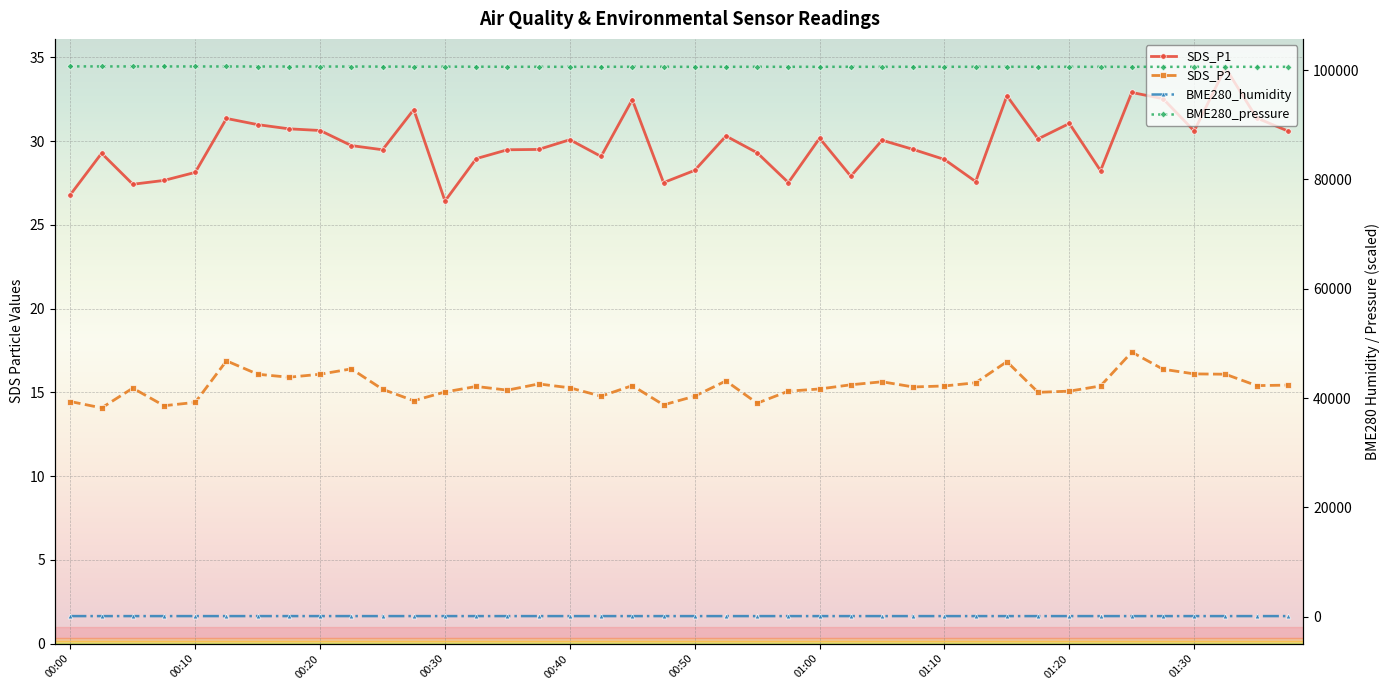

Reading left to right, extract all data points from this chart.

SDS_P1: 00:00=26.8	00:03=29.3	00:05=27.4	00:08=27.6	00:10=28.1	00:13=31.4	00:15=31.0	00:18=30.7	00:20=30.6	00:23=29.7	00:25=29.5	00:28=31.9	00:30=26.4	00:33=28.9	00:35=29.5	00:38=29.5	00:40=30.1	00:42=29.1	00:45=32.5	00:48=27.5	00:50=28.2	00:53=30.3	00:55=29.3	00:58=27.5	01:00=30.2	01:02=27.9	01:05=30.1	01:07=29.5	01:10=28.9	01:12=27.6	01:15=32.7	01:17=30.1	01:20=31.1	01:22=28.2	01:25=32.9	01:27=32.5	01:30=30.6	01:32=34.4	01:35=31.4	01:37=30.6
SDS_P2: 00:00=14.4	00:03=14.1	00:05=15.2	00:08=14.2	00:10=14.4	00:13=16.9	00:15=16.1	00:18=15.9	00:20=16.1	00:23=16.4	00:25=15.2	00:28=14.5	00:30=15.0	00:33=15.3	00:35=15.1	00:38=15.5	00:40=15.3	00:42=14.8	00:45=15.4	00:48=14.2	00:50=14.8	00:53=15.7	00:55=14.3	00:58=15.1	01:00=15.2	01:02=15.4	01:05=15.6	01:07=15.3	01:10=15.4	01:12=15.6	01:15=16.8	01:17=15.0	01:20=15.1	01:22=15.4	01:25=17.4	01:27=16.4	01:30=16.1	01:32=16.1	01:35=15.4	01:37=15.4
BME280_humidity: 00:00=87.7	00:03=88.3	00:05=88.0	00:08=88.2	00:10=88.5	00:13=88.5	00:15=88.5	00:18=88.8	00:20=88.7	00:23=88.6	00:25=88.5	00:28=88.7	00:30=88.7	00:33=88.6	00:35=88.5	00:38=88.5	00:40=88.4	00:42=88.1	00:45=88.0	00:48=88.2	00:50=87.5	00:53=87.9	00:55=87.8	00:58=87.7	01:00=87.7	01:02=87.5	01:05=88.2	01:07=87.8	01:10=87.8	01:12=88.0	01:15=87.8	01:17=87.8	01:20=88.3	01:22=88.4	01:25=88.0	01:27=88.4	01:30=88.7	01:32=88.4	01:35=88.6	01:37=88.5
BME280_pressure: 00:00=100691.9	00:03=100682.9	00:05=100682.6	00:08=100681.2	00:10=100677.2	00:13=100672.2	00:15=100667.3	00:18=100667.0	00:20=100661.2	00:23=100662.0	00:25=100649.4	00:28=100640.7	00:30=100633.2	00:33=100632.9	00:35=100616.3	00:38=100617.6	00:40=100609.9	00:42=100620.6	00:45=100616.9	00:48=100618.6	00:50=100608.9	00:53=100617.2	00:55=100615.0	00:58=100616.9	01:00=100614.1	01:02=100618.8	01:05=100607.9	01:07=100622.4	01:10=100618.8	01:12=100612.8	01:15=100618.3	01:17=100616.9	01:20=100615.0	01:22=100612.1	01:25=100615.6	01:27=100607.9	01:30=100609.6	01:32=100611.3	01:35=100613.7	01:37=100613.2